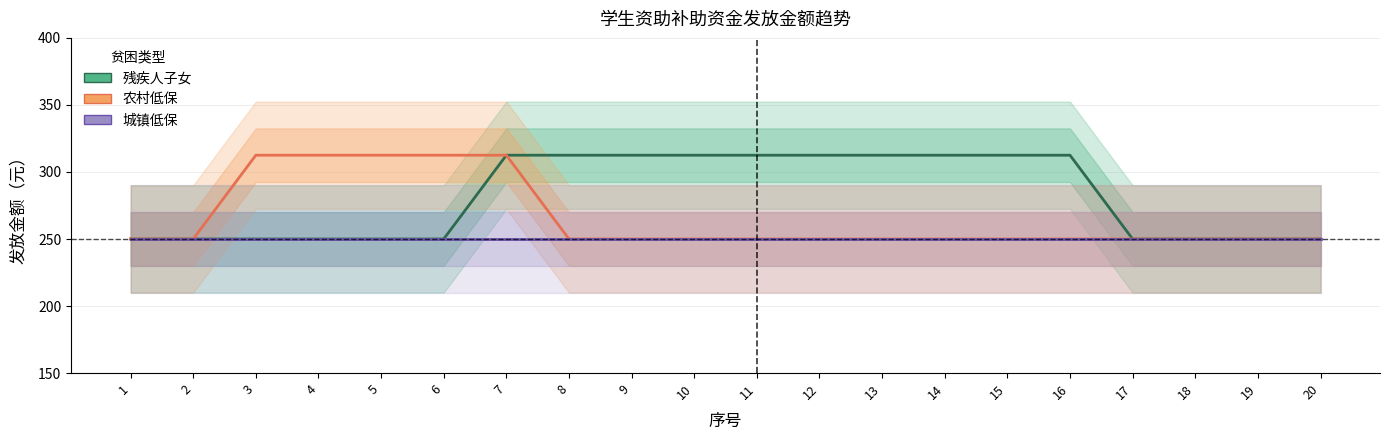

What is the sum of all 农村低保 values?

5312.5